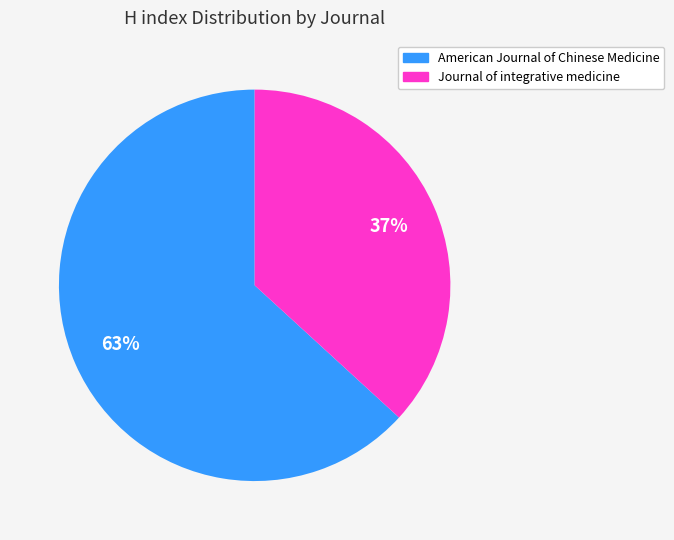

Is there any slice that represents more than half of the pie?

Yes